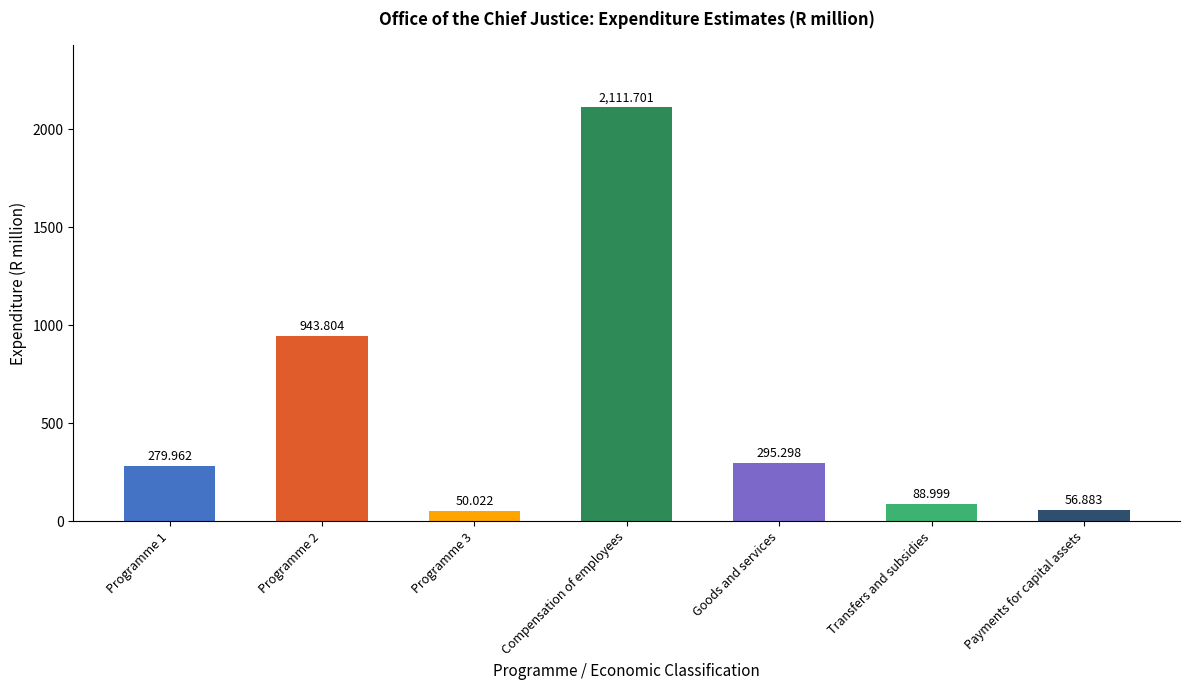

How many values exceed 279?

4